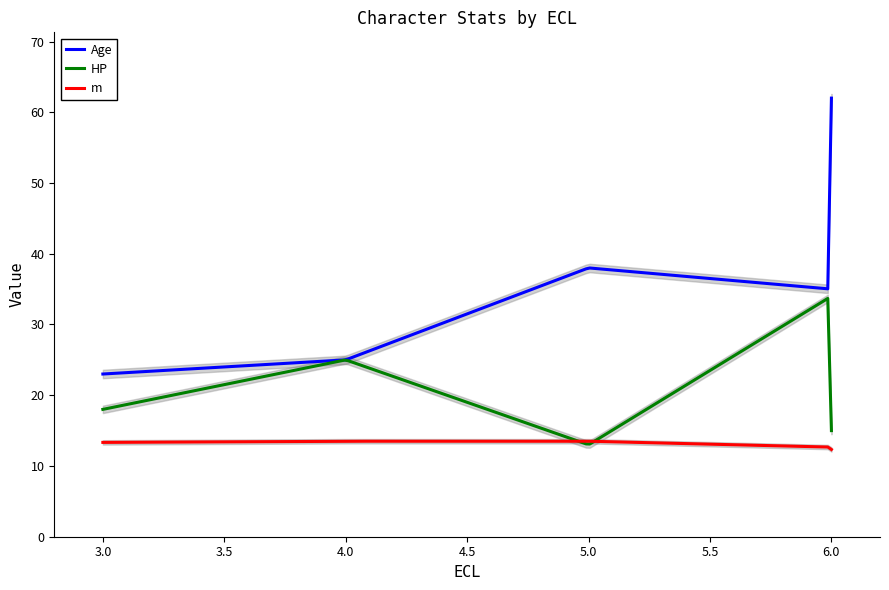

What is the difference between the highest and lowest values at 6?

22.3